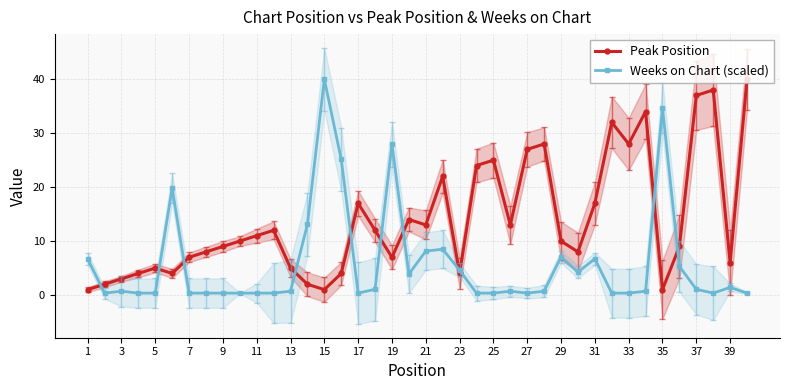

Reading left to right, extract all data points from this chart.

Peak Position: 1.0	2.0	3.0	4.0	5.0	4.0	7.0	8.0	9.0	10.0	11.0	12.0	5.0	2.0	1.0	4.0	17.0	12.0	7.0	14.0	13.0	22.0	4.0	24.0	25.0	13.0	27.0	28.0	10.0	8.0	17.0	32.0	28.0	34.0	1.0	9.0	37.0	38.0	6.0	40.0
Weeks on Chart (scaled): 6.7	0.4	0.7	0.4	0.4	19.8	0.4	0.4	0.4	0.4	0.4	0.4	0.7	13.1	40.0	25.1	0.4	1.1	28.0	3.9	8.1	8.5	4.6	0.4	0.4	0.7	0.4	0.7	7.1	4.2	6.7	0.4	0.4	0.7	34.7	5.3	1.1	0.4	1.4	0.4